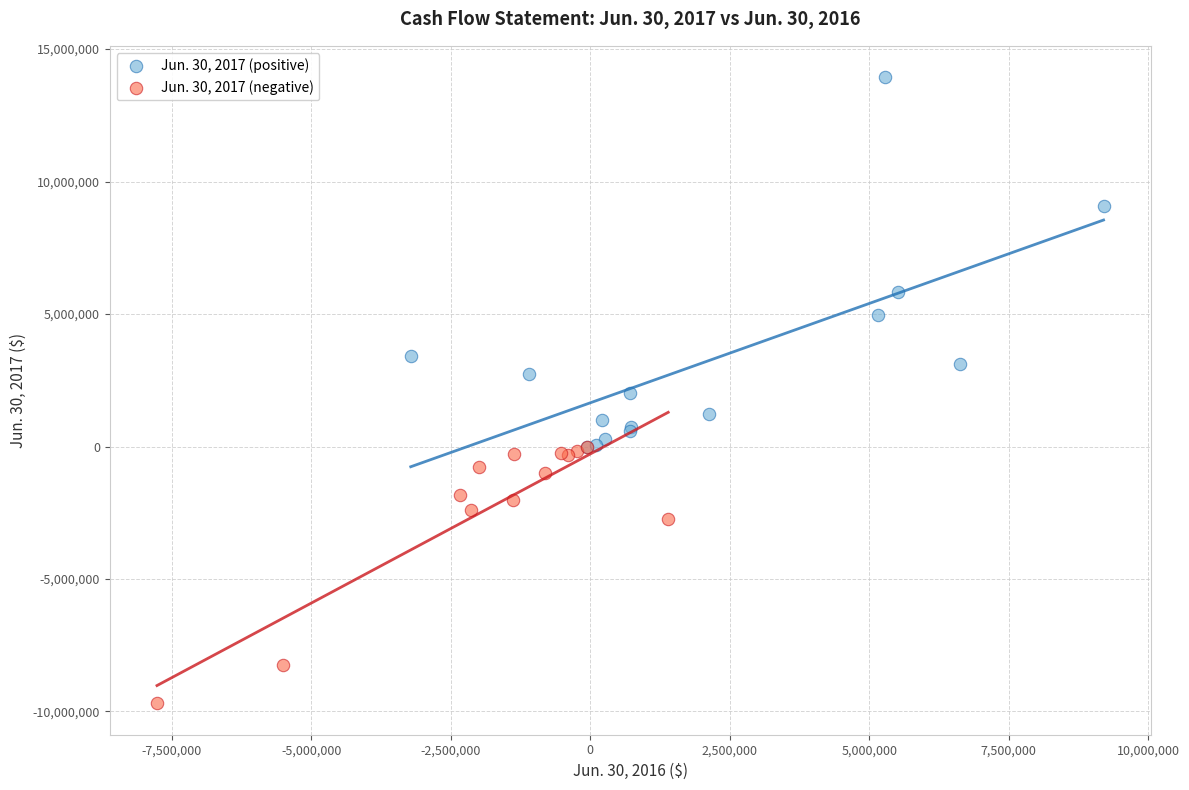

Which series has the largest Y range (max minus min)?

Jun. 30, 2017 (positive)